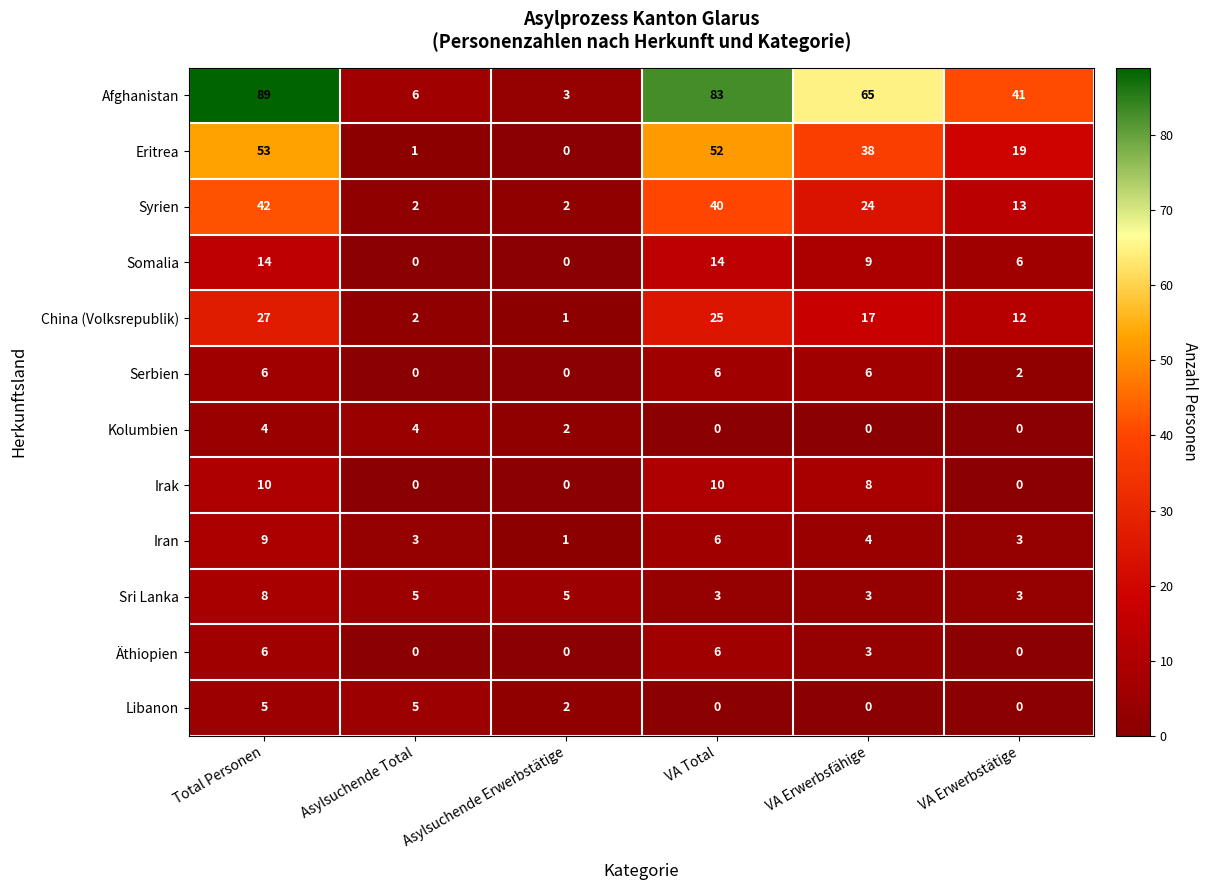

What is the difference between the Somalia values at Asylsuchende Erwerbstätige and VA Erwerbstätige?

6